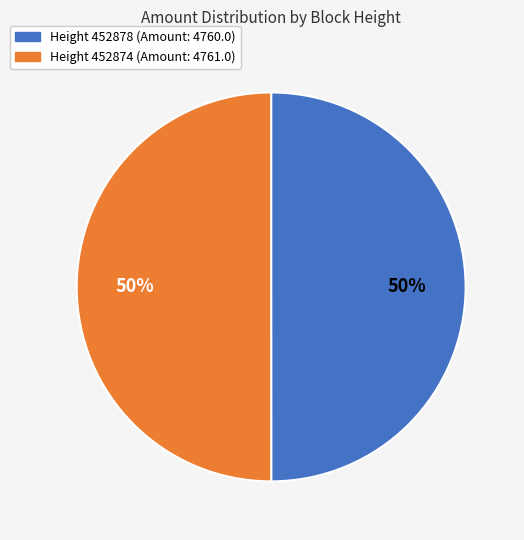

To the nearest percent, what is the average slice percentage?

50%